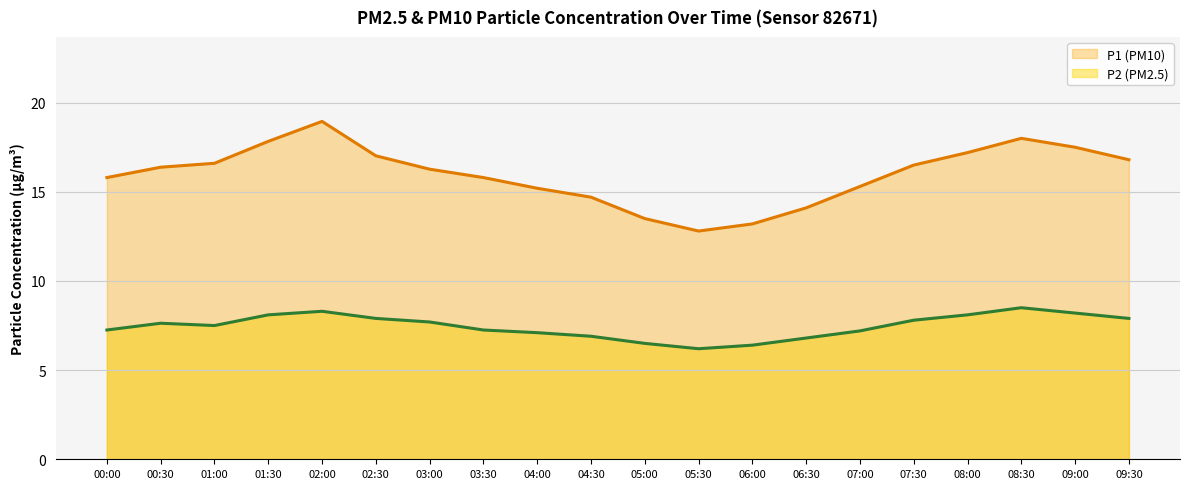

Which series has the widest spread of values?

P1 (PM10)